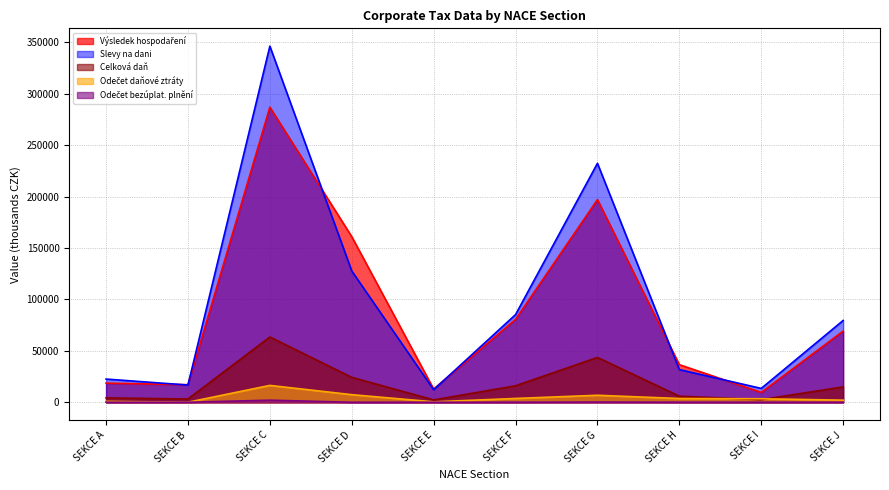

What is the difference between the maximum and second lowest values in the Odečet daňové ztráty series?

15961.6